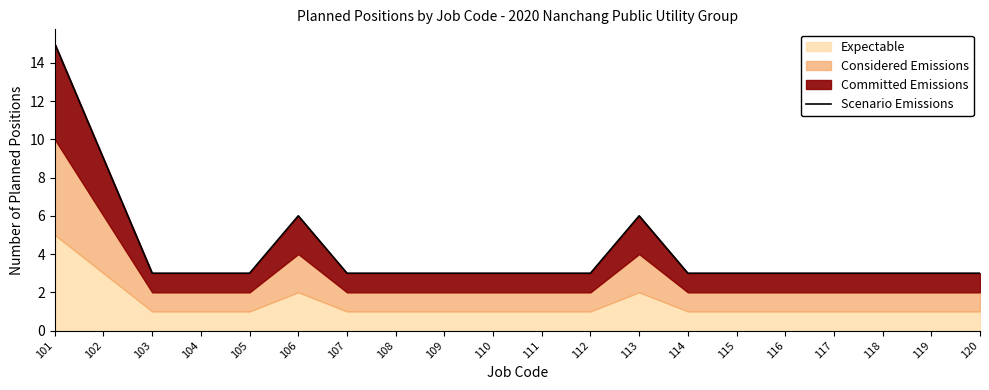

Reading left to right, list all the values displayed in this chart.

15	9	3	3	3	6	3	3	3	3	3	3	6	3	3	3	3	3	3	3